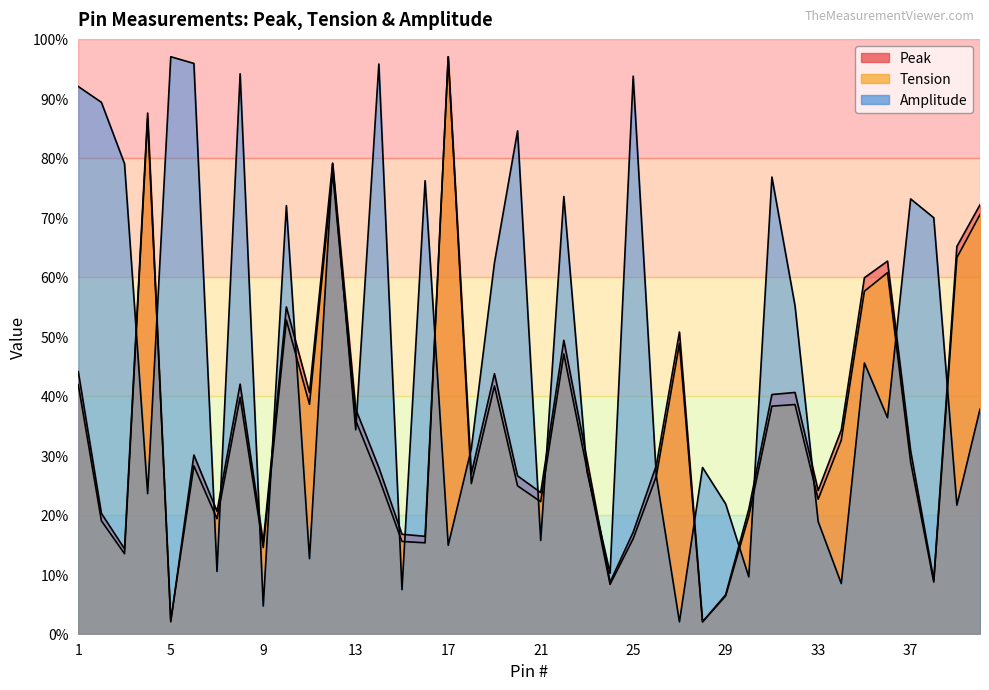

Where is the first local maximum for Amplitude?

5